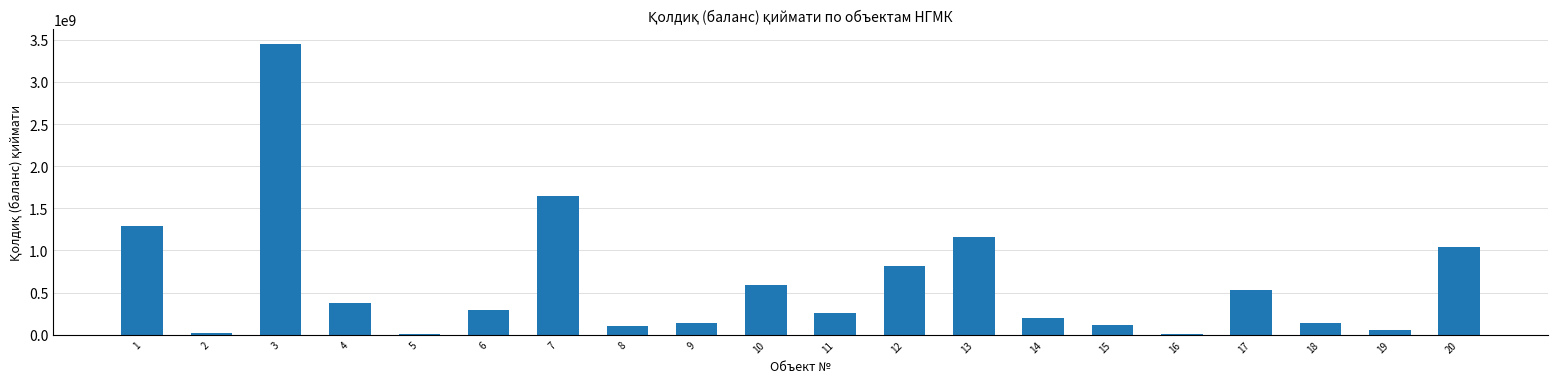

What is the ratio of the value at 20 to the value at 13?

0.9